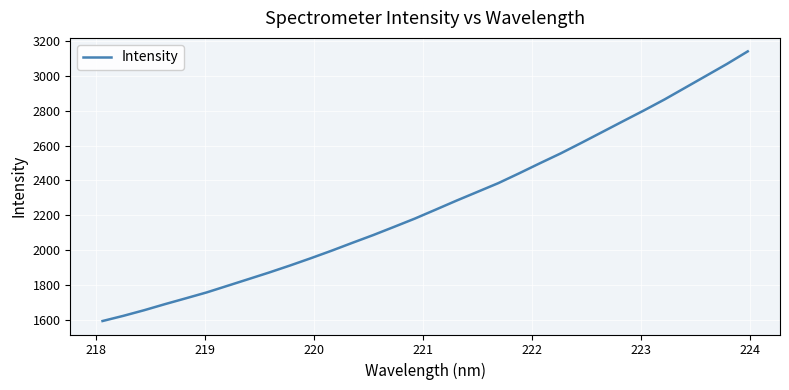

What is the greatest value displayed?

3140.0